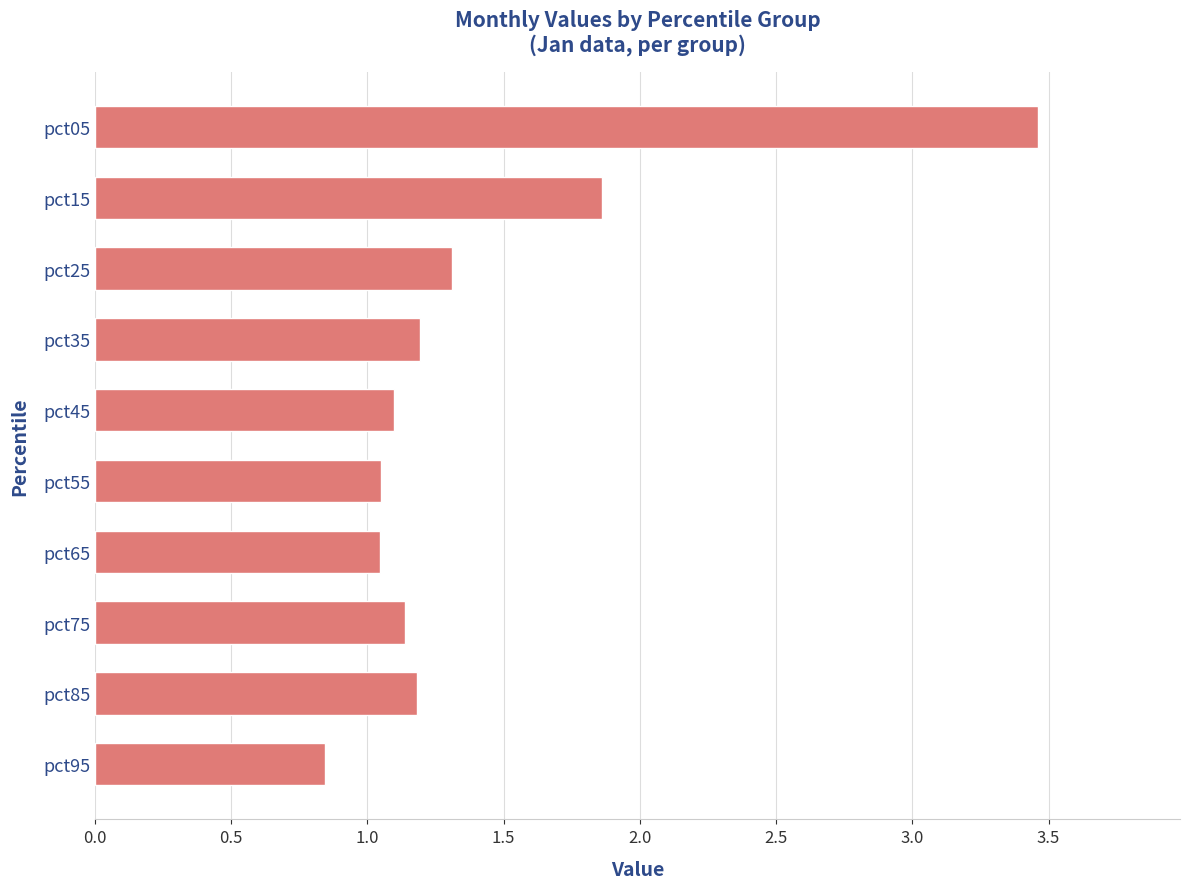

What is the approximate value at pct35?

1.2